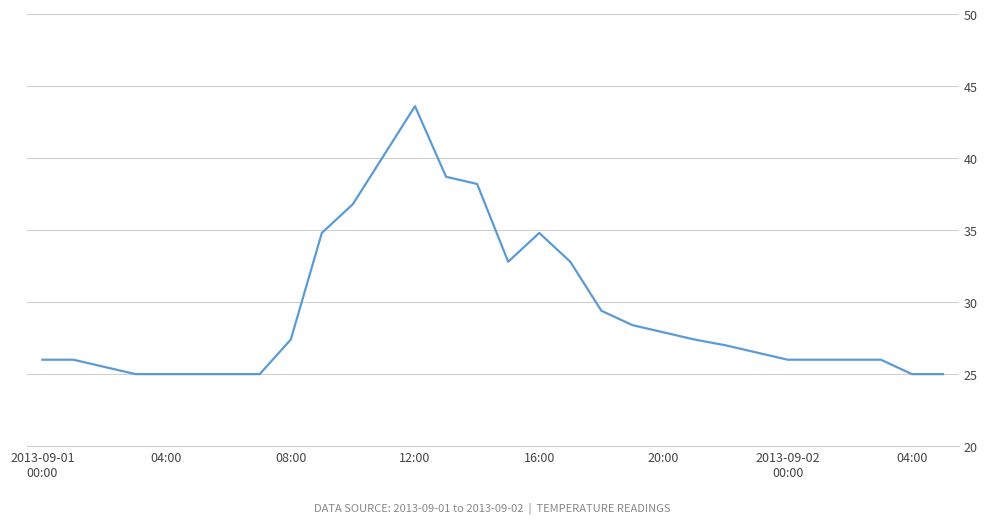

How many lines are shown in the chart?

1